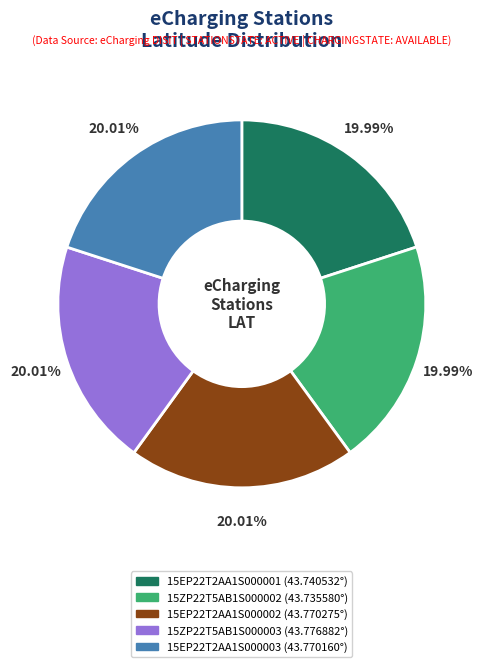

Does any single category account for the majority?

No